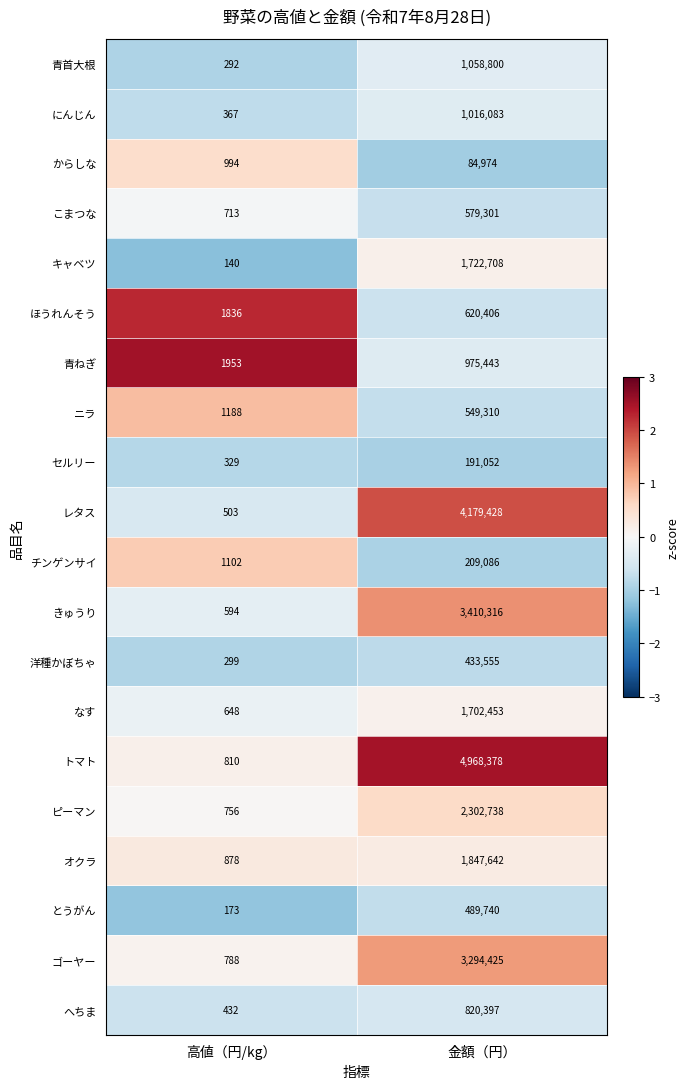

Which series has the largest total across all categories?

トマト